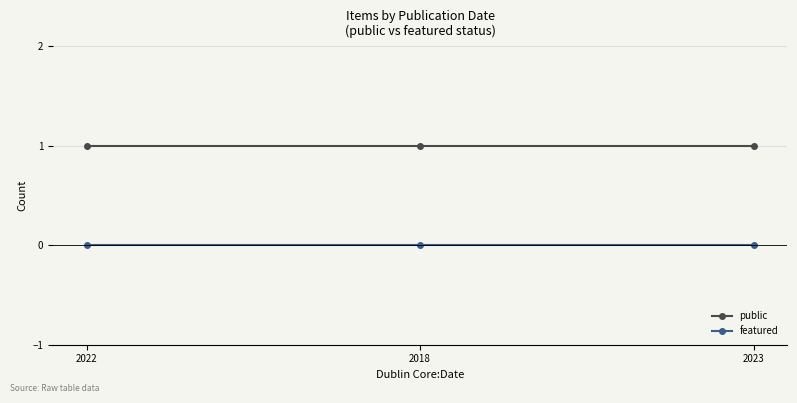

What is the label of the 2nd point from the right?

2018